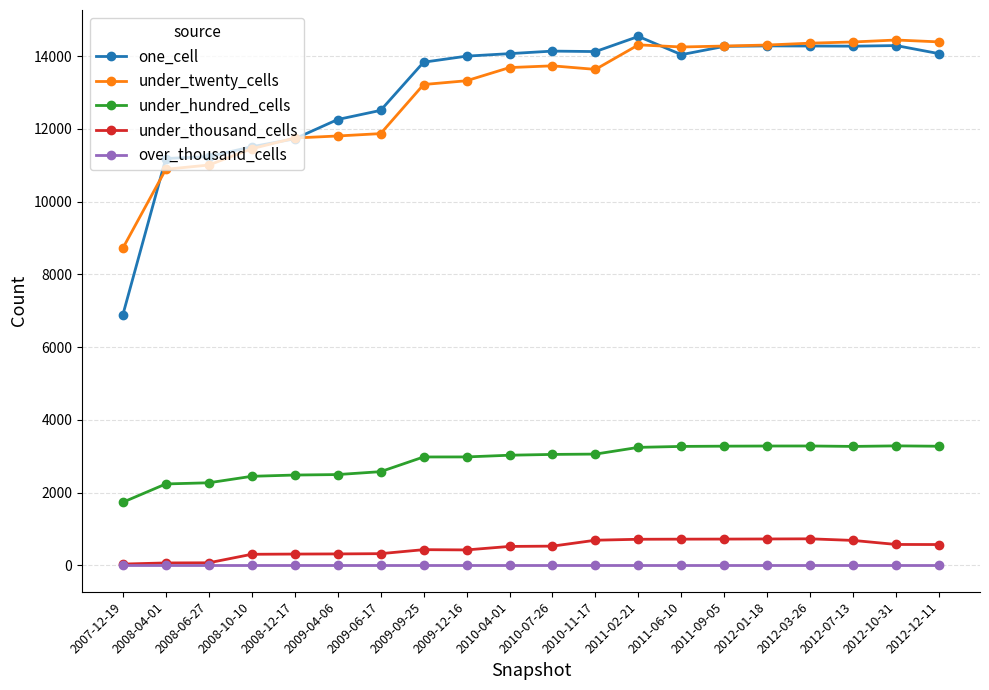

What are all the series names shown in the legend?

one_cell, under_twenty_cells, under_hundred_cells, under_thousand_cells, over_thousand_cells